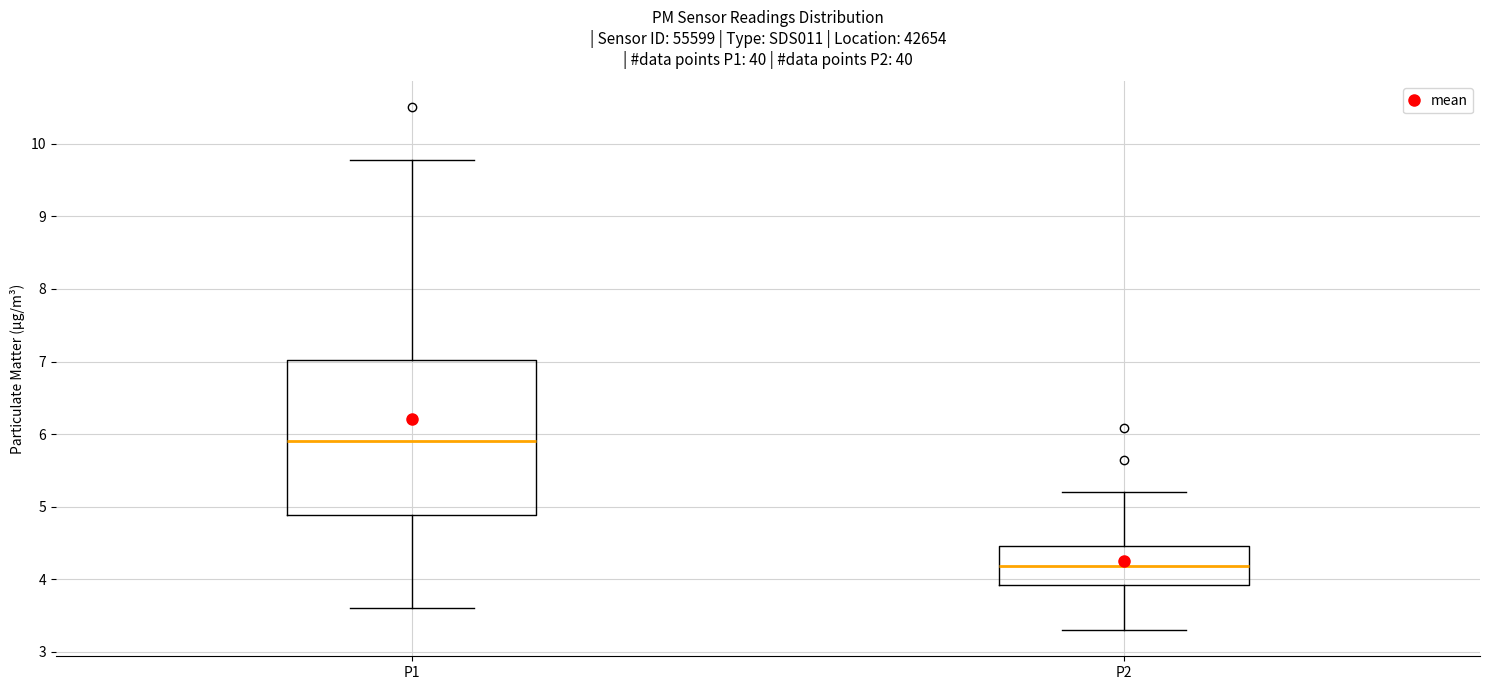

Which box's median line is the highest?

P1